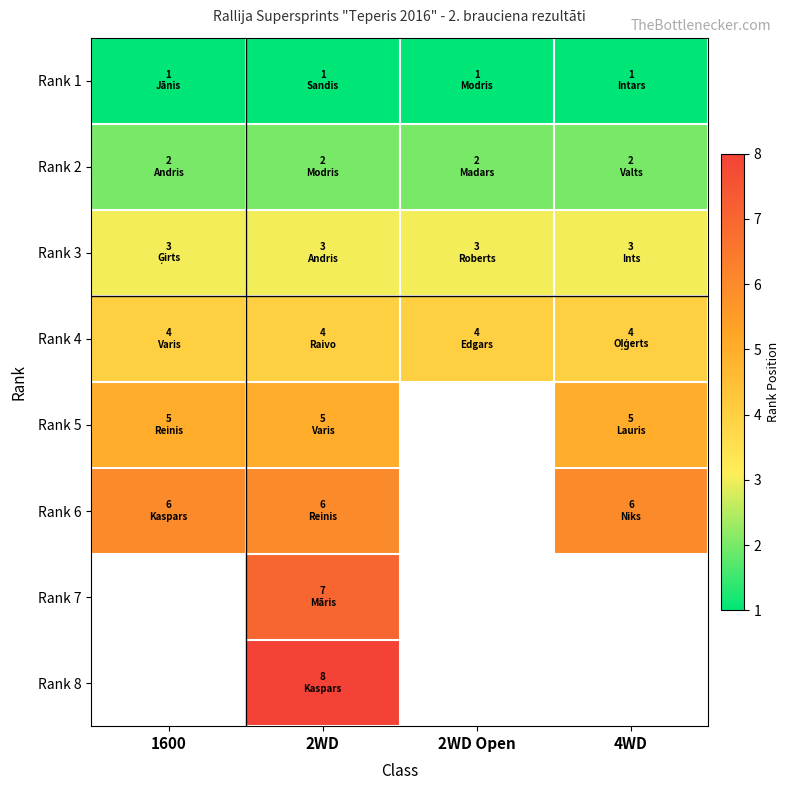

Is the value of Rank 6 at 4WD greater than the value of Rank 7 at 2WD?

No